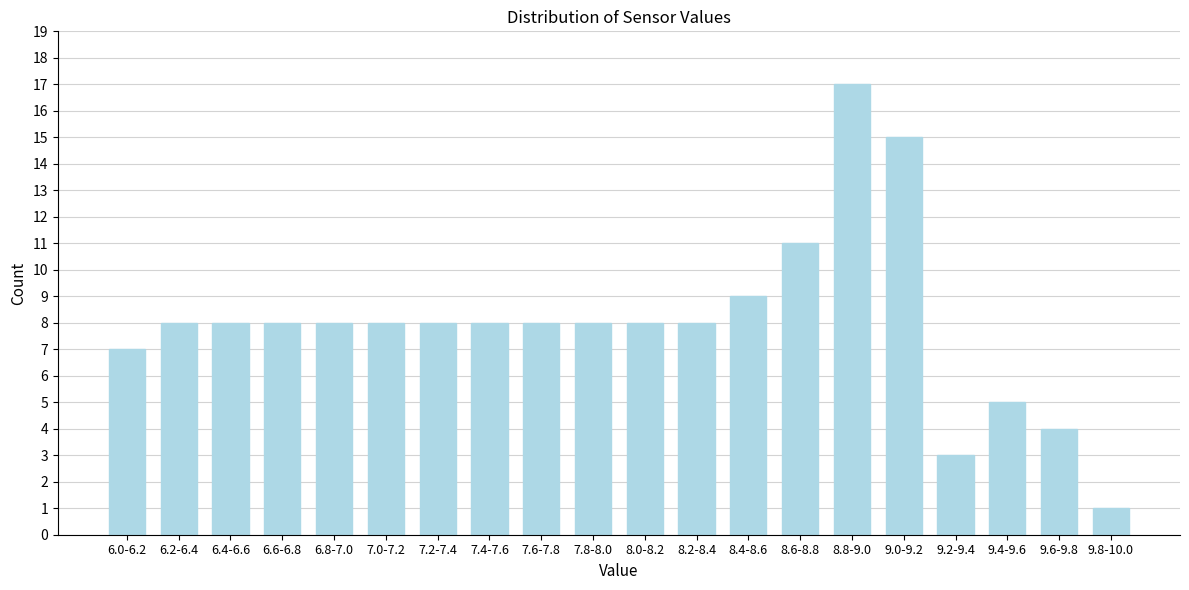

Reading left to right, what are all the values shown in this chart?

6.0-6.2=7	6.2-6.4=8	6.4-6.6=8	6.6-6.8=8	6.8-7.0=8	7.0-7.2=8	7.2-7.4=8	7.4-7.6=8	7.6-7.8=8	7.8-8.0=8	8.0-8.2=8	8.2-8.4=8	8.4-8.6=9	8.6-8.8=11	8.8-9.0=17	9.0-9.2=15	9.2-9.4=3	9.4-9.6=5	9.6-9.8=4	9.8-10.0=1